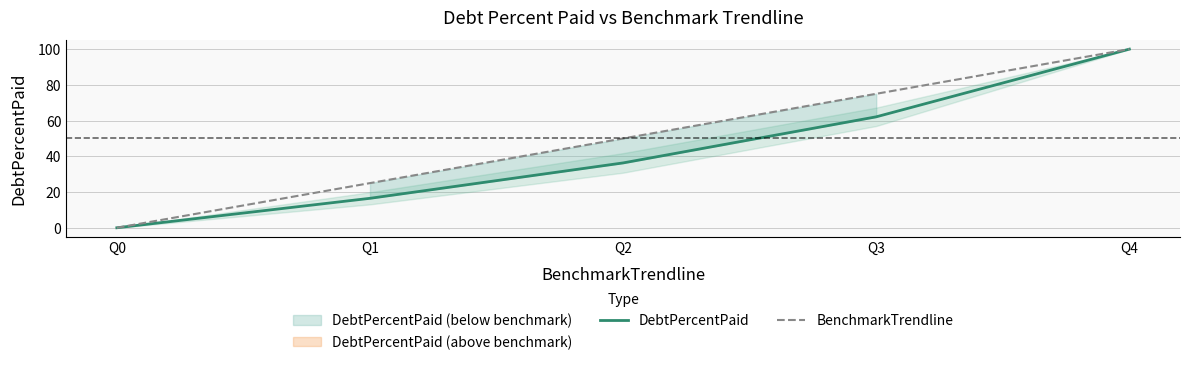

How many data points in DebtPercentPaid are above 36?

3